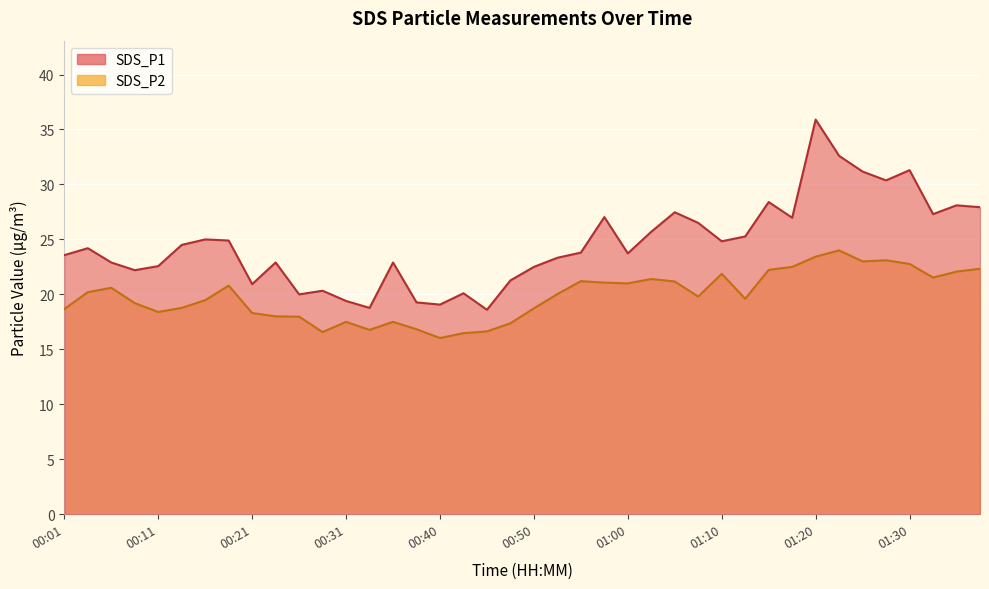

What are all the series names shown in the legend?

SDS_P1, SDS_P2